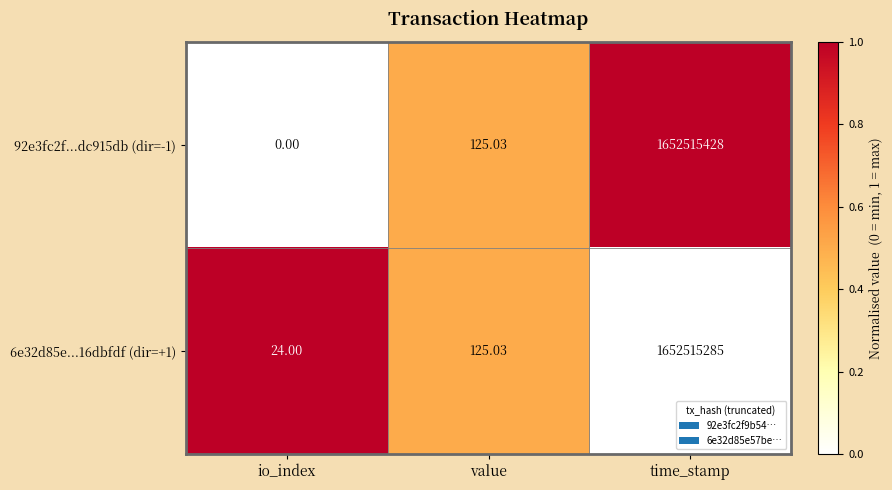

Which series has the largest total across all categories?

92e3fc2f...dc915db (dir=-1)